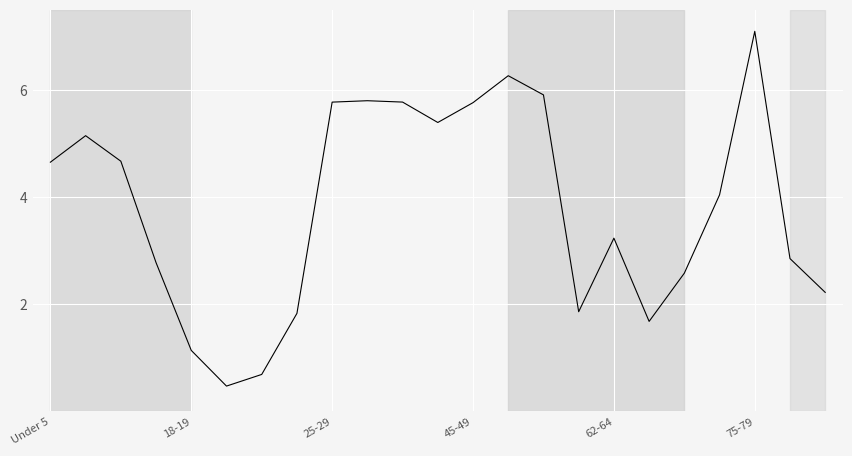

What is the smallest value displayed?

0.5